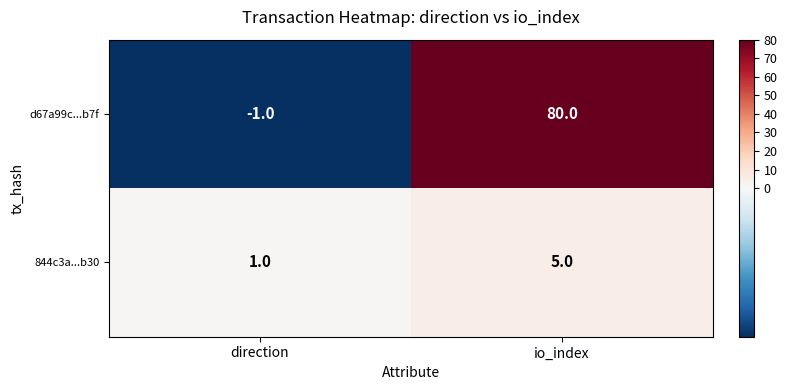

What is the minimum value shown in the chart?

-1